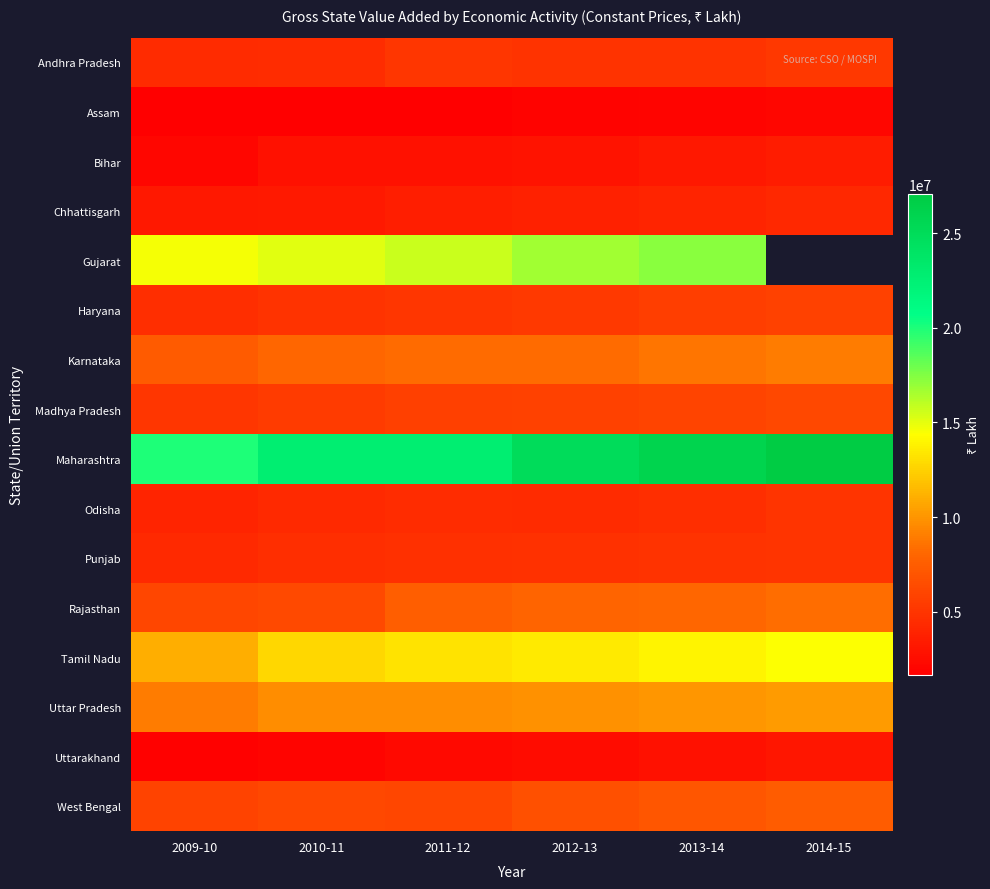

Which series changed the most between 2010-11 and 2013-14?

Maharashtra